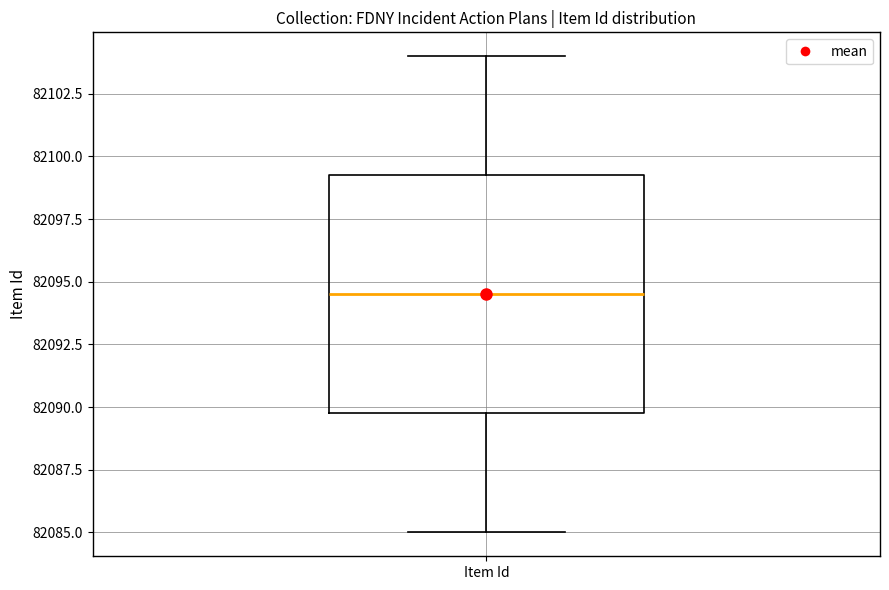

Read this box plot against the y-axis: the position of the median line, the range covered by the box, and the ends of both whiskers. The values are not printed on the chart, so give them approximately, as read against the axis.

median 82094.5, box 82090.0 to 82099.5, whiskers 82085.0 to 82104.0